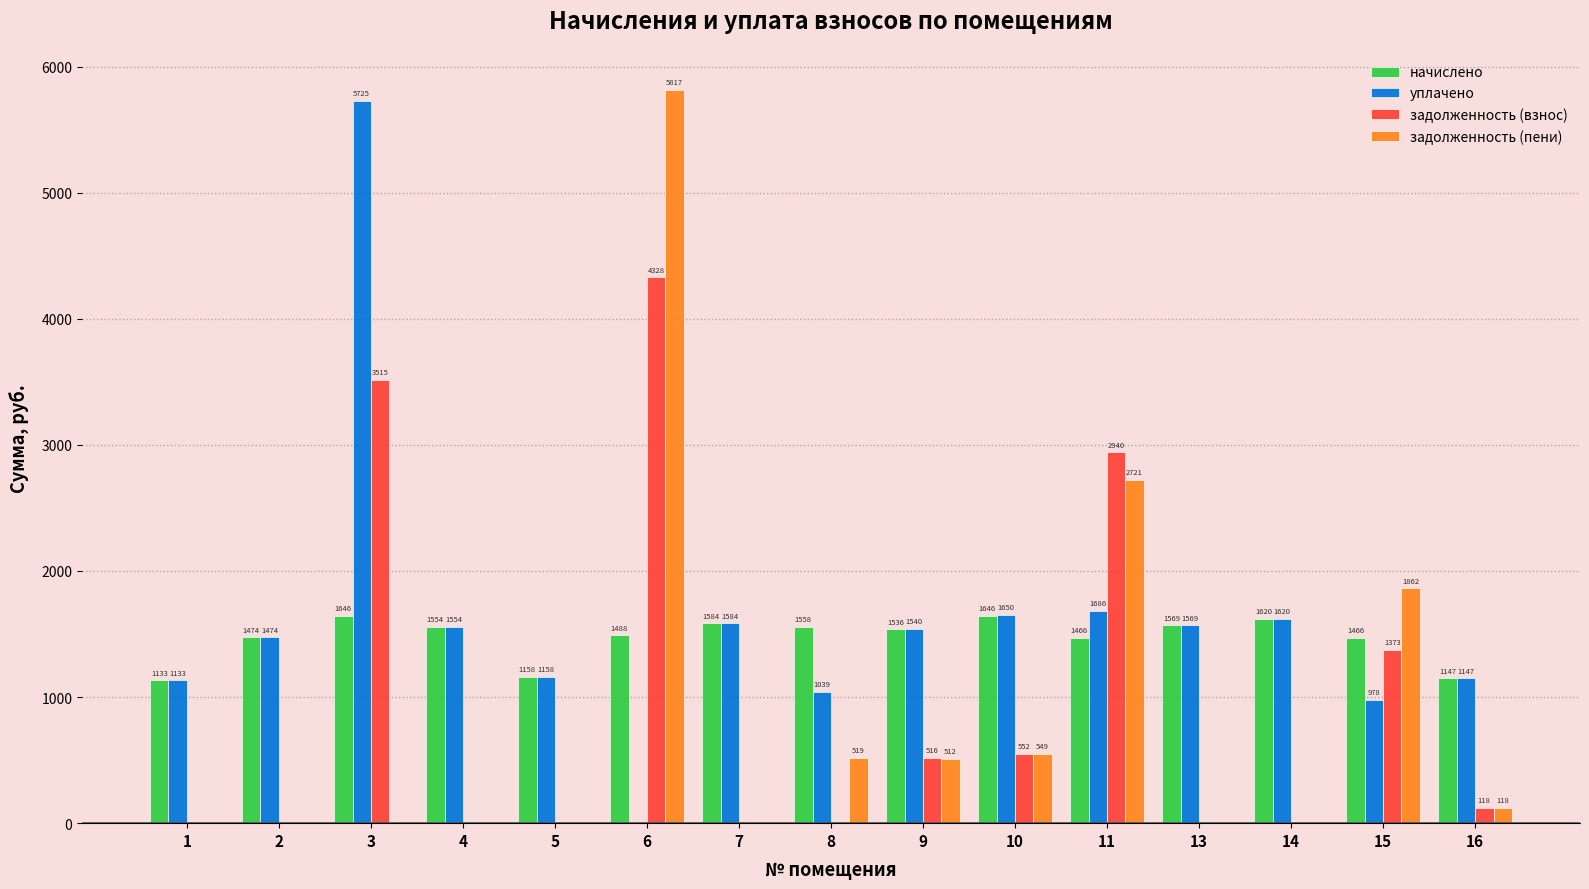

At which category is the sum across all series the highest?

6